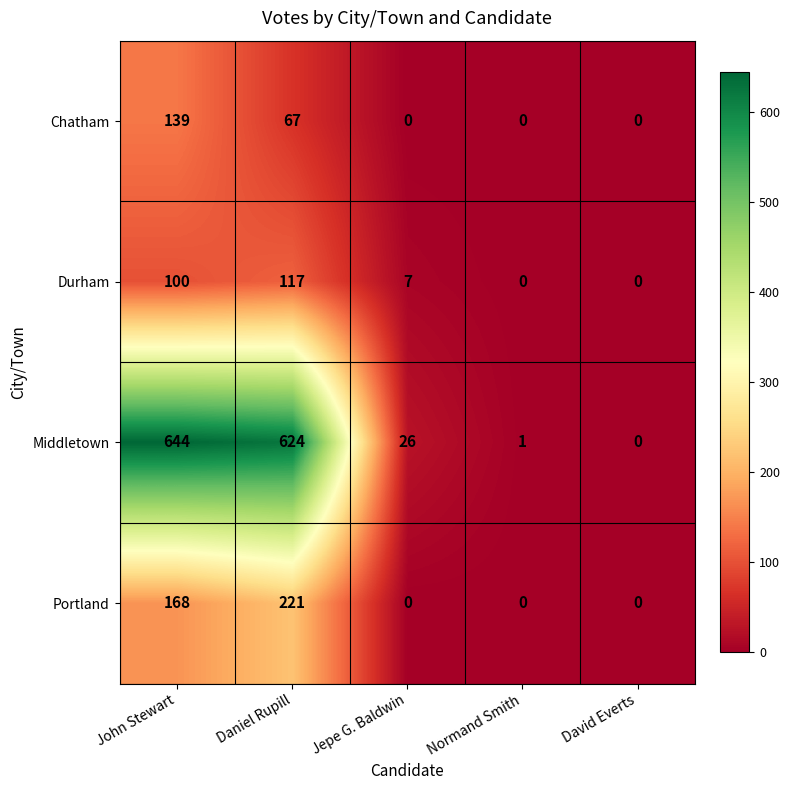

At how many categories does at least one series exceed 260?

2